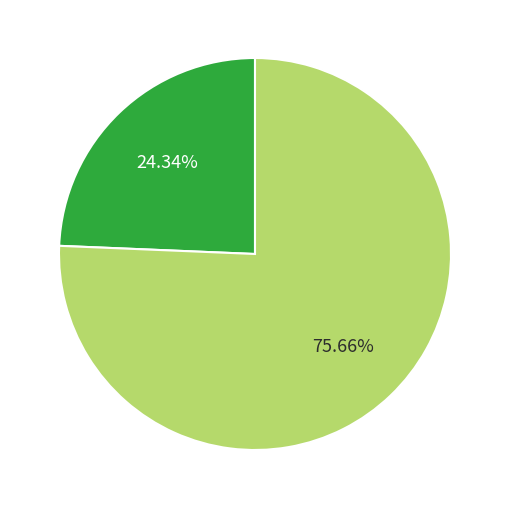

Does any single category account for the majority?

Yes